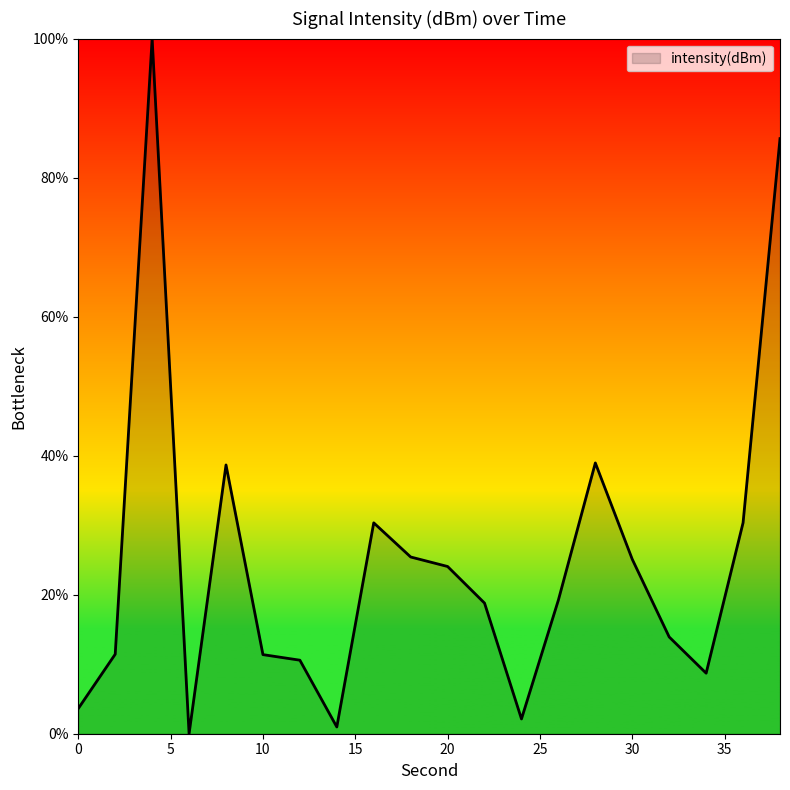

What is the sum of all values?

499.2